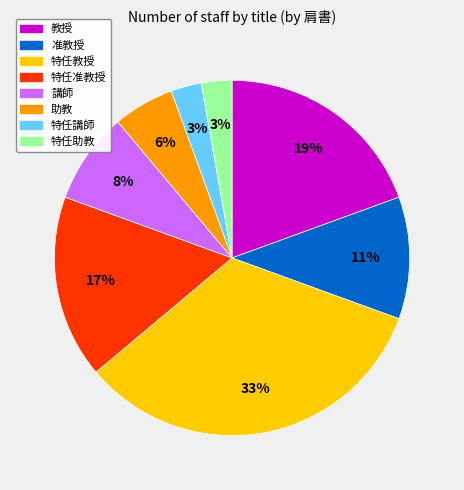

Between 講師 and 特任准教授, which is larger?

特任准教授